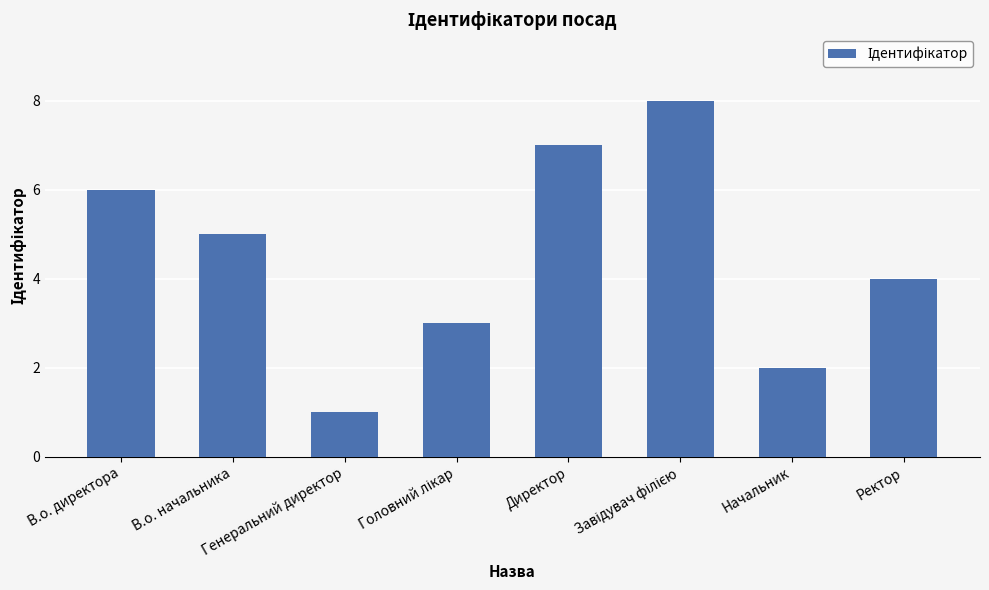

What is the difference between the maximum and second lowest values?

6